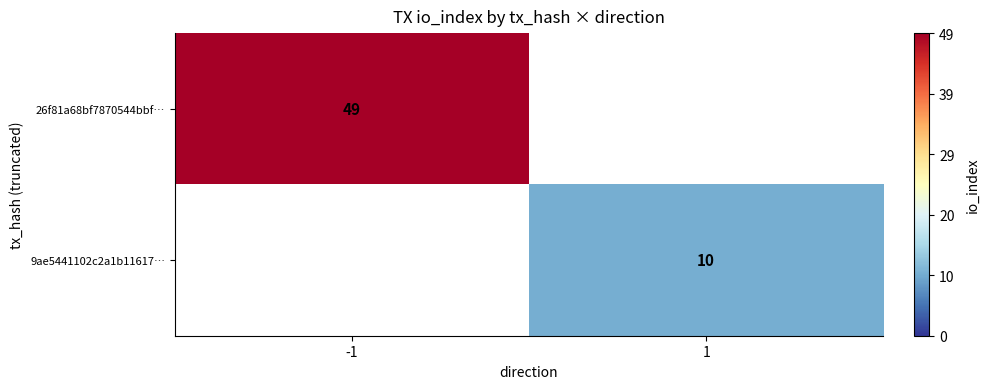

True or false: 26f81a68bf7870544bbf… has a value of 49 at -1.

True